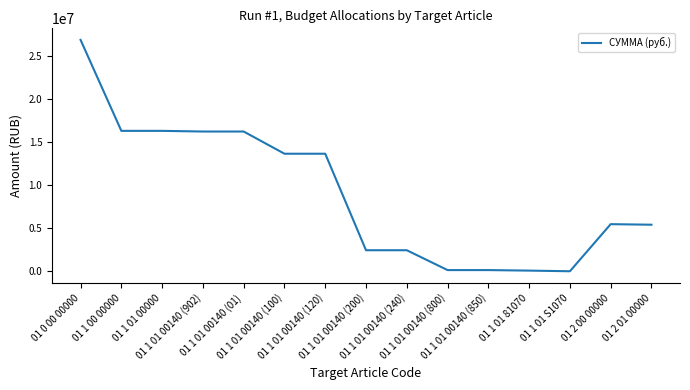

What is the difference between the values at 01 2 00 00000 and 01 1 01 00140 (850)?

5341700